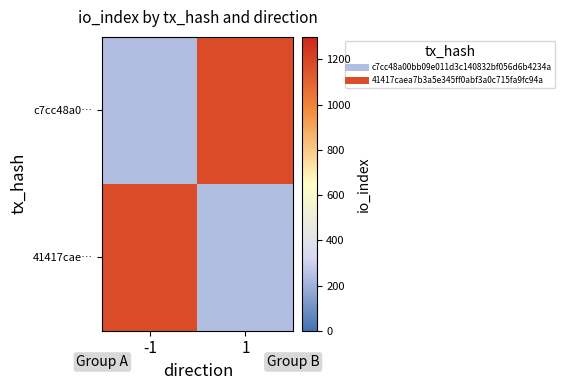

Which series has the largest total across all categories?

c7cc48a0…